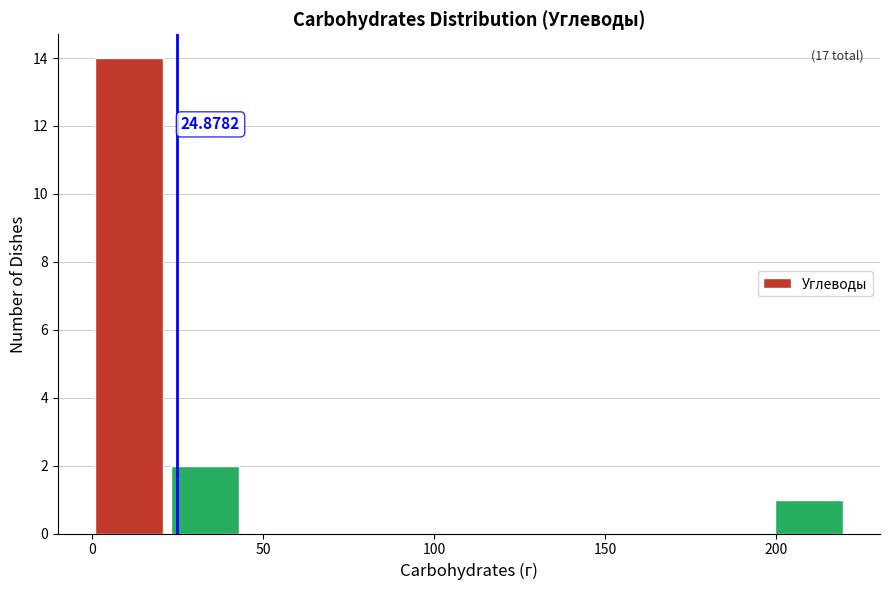

Over which range of the x-axis is the bar tallest?

0 to 25